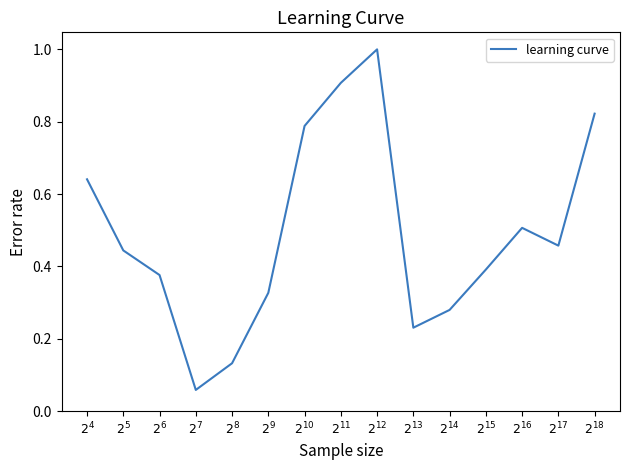

What is the difference between the maximum and minimum values?

0.9